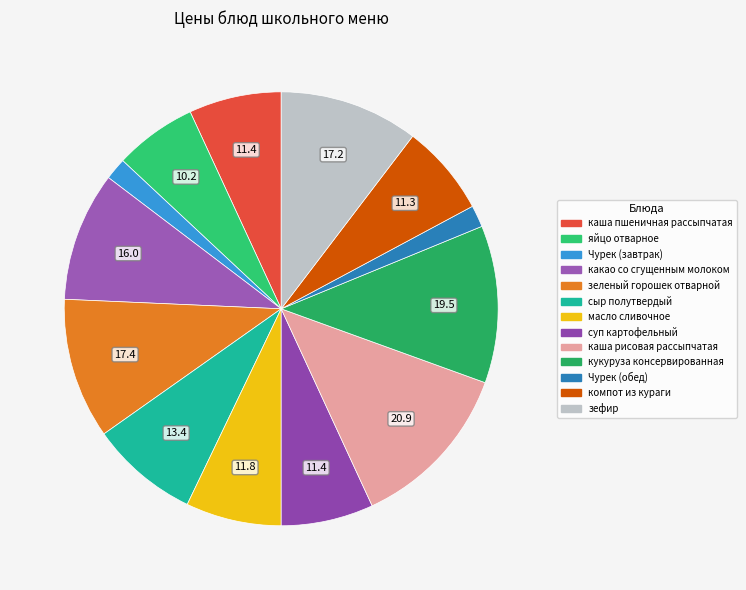

Which category has the smallest portion of the pie?

Чурек (завтрак)